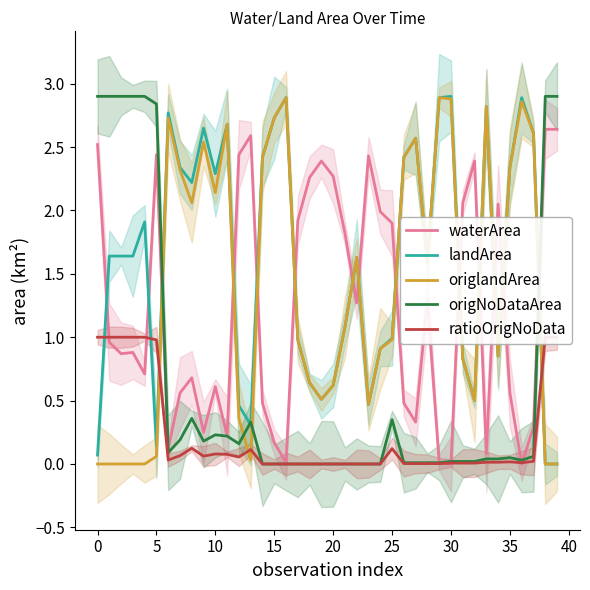

Is the value of waterArea at 15 greater than the value of origlandArea at 22?

No